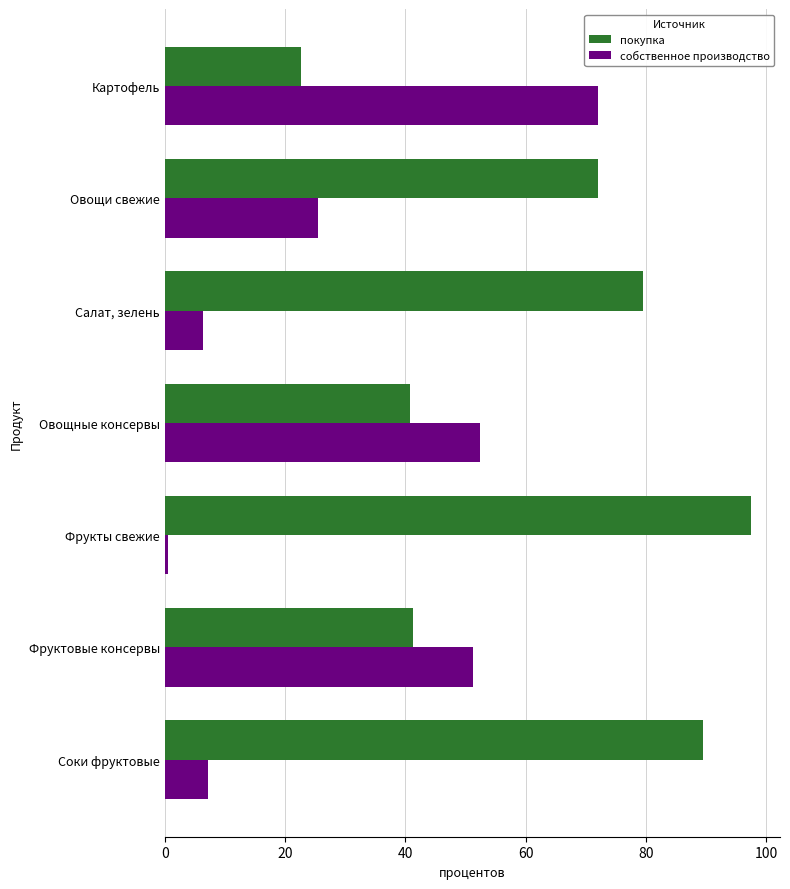

What is the difference between the maximum and minimum values in the покупка series?

74.8